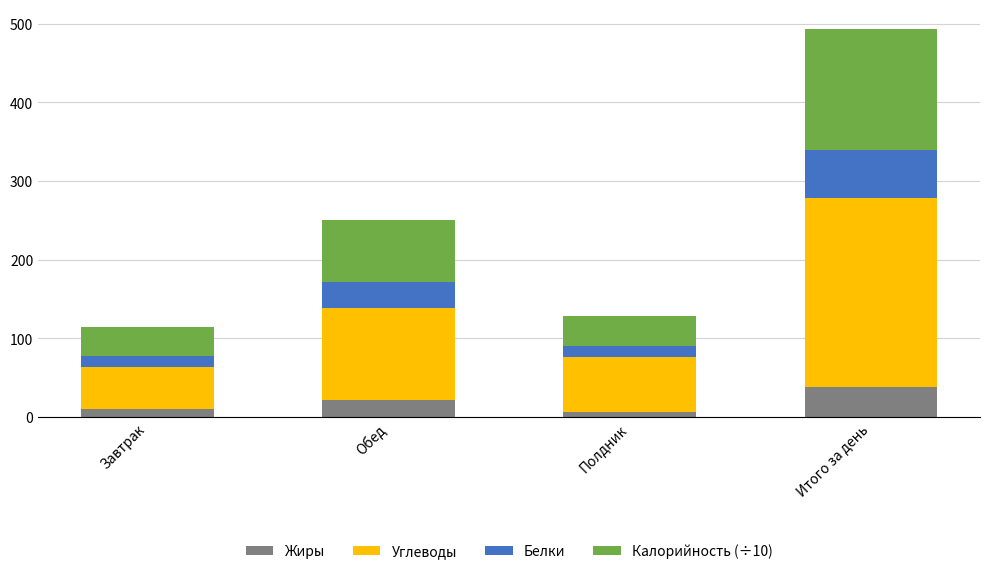

What is the sum of all Жиры values?

75.8